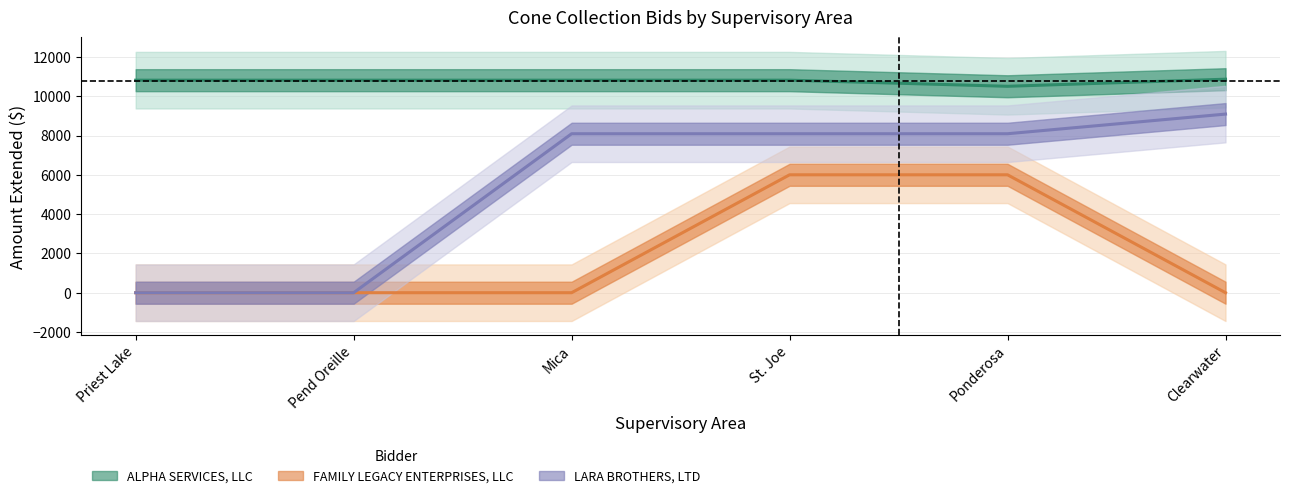

Reading right to left, extract all data points from this chart.

ALPHA SERVICES, LLC: Clearwater=10865	Ponderosa=10505	St. Joe=10815	Mica=10815	Pend Oreille=10815	Priest Lake=10815
LARA BROTHERS, LTD: Clearwater=9090	Ponderosa=8090	St. Joe=8090	Mica=8090	Pend Oreille=0	Priest Lake=0
FAMILY LEGACY ENTERPRISES, LLC: Clearwater=0	Ponderosa=6000	St. Joe=6000	Mica=0	Pend Oreille=0	Priest Lake=0